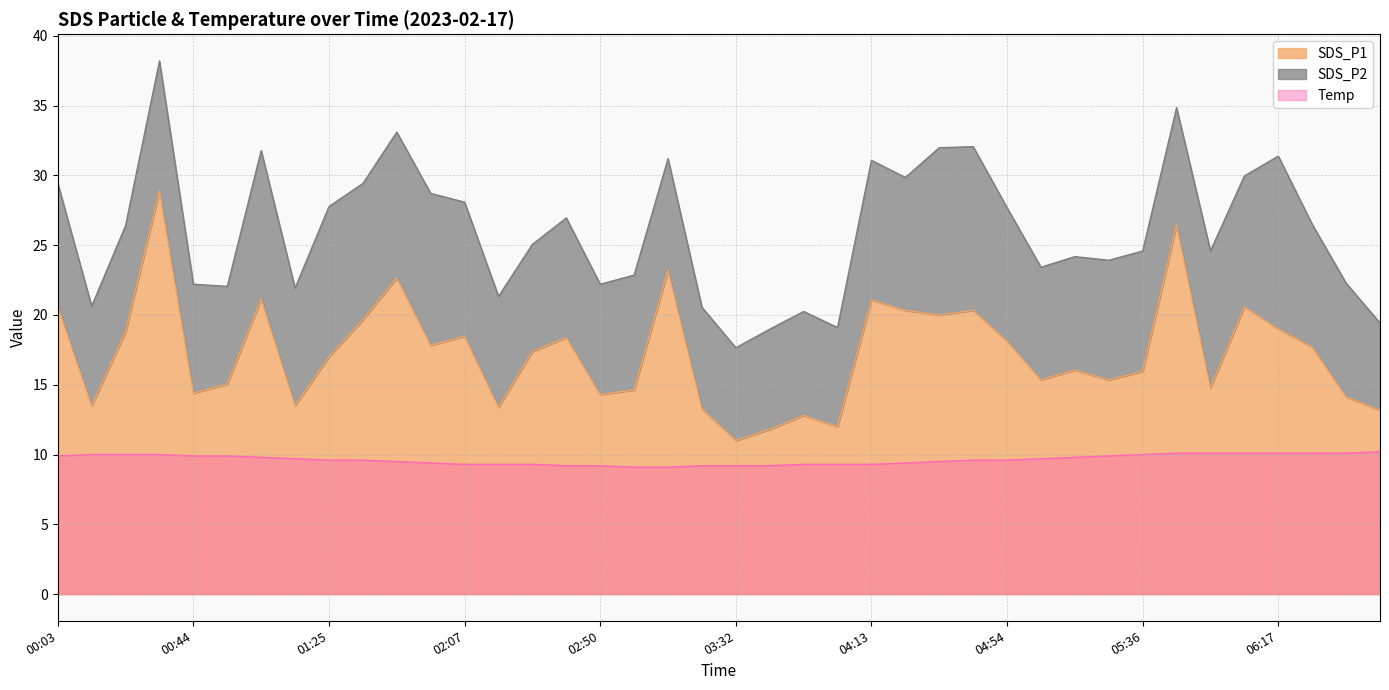

True or false: SDS_P1 and Temp intersect in this chart.

False